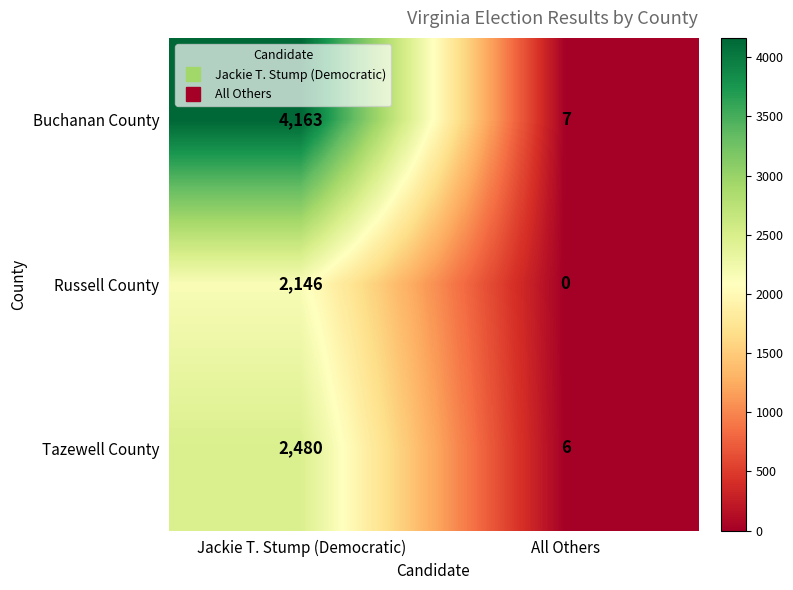

The Russell County series shows 3155 at Jackie T. Stump (Democratic). True or false?

False